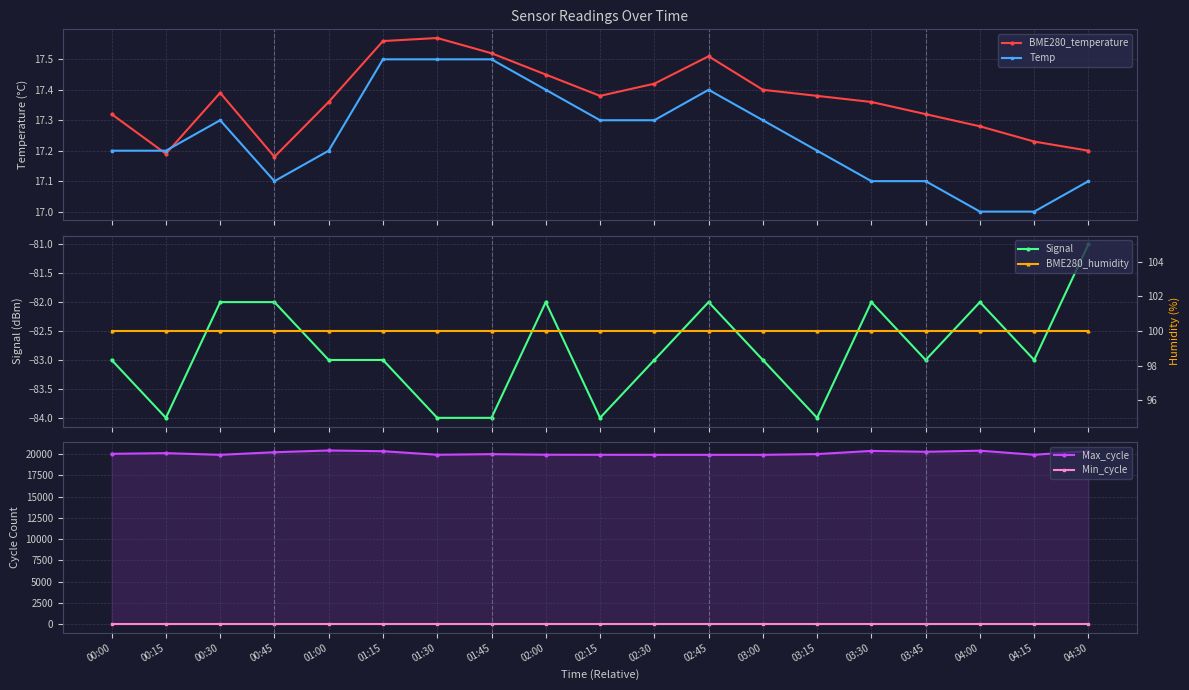

Which series has the largest total across all categories?

Max_cycle